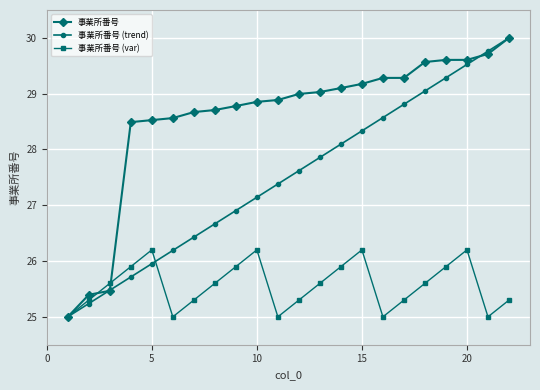

What is the greatest value displayed?

30.0